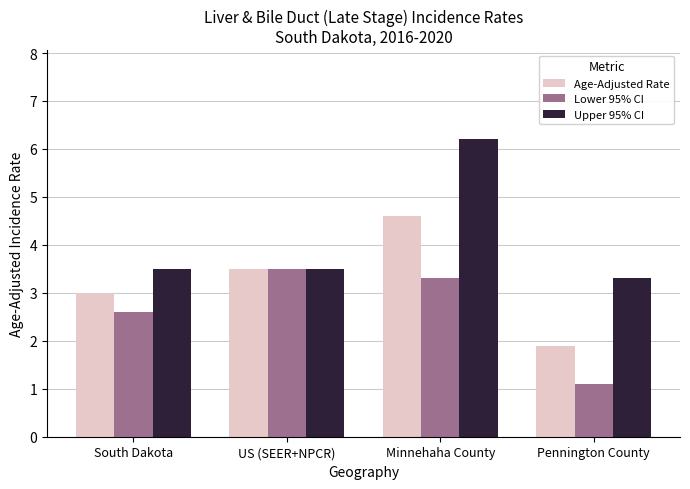

The value of Age-Adjusted Rate at Pennington County is 2.5. True or false?

False